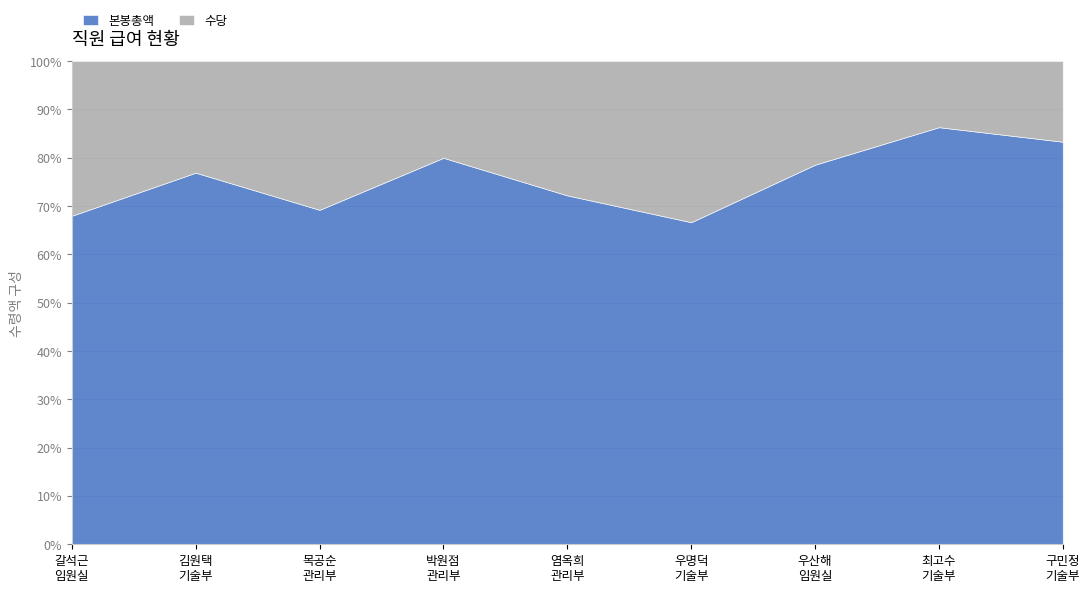

At which category is the sum across all series the highest?

목공순
관리부